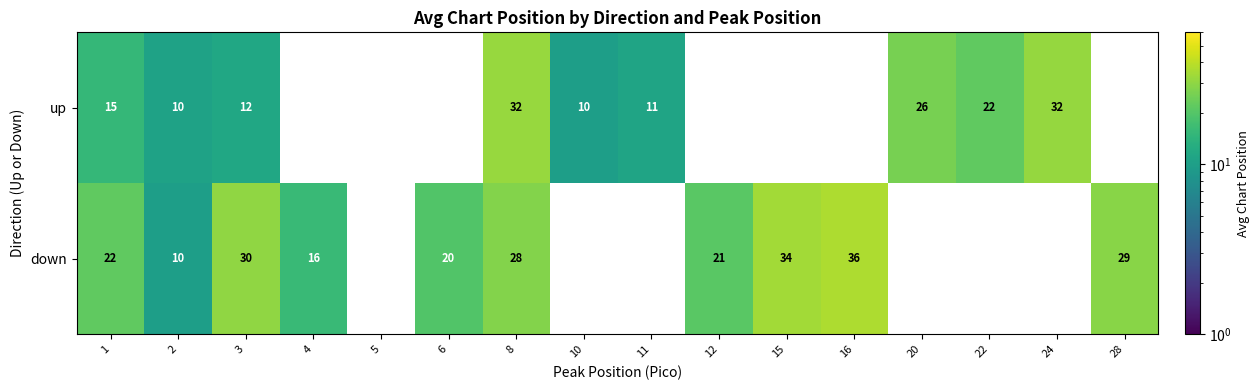

Rank the series at 8 from lowest to highest value.

down, up